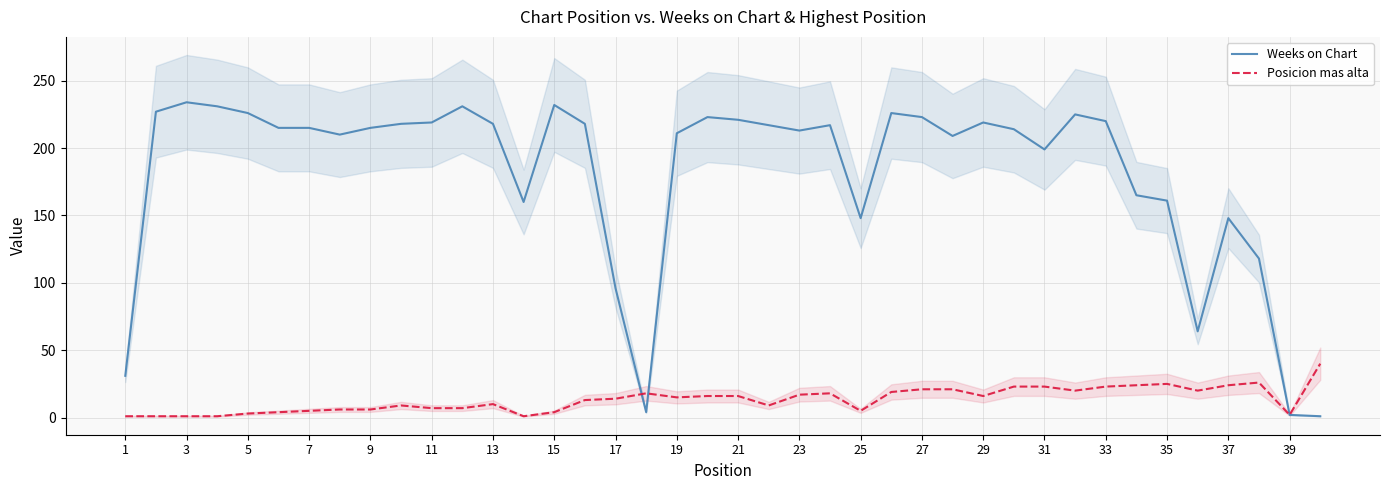

True or false: Weeks on Chart has a value of 220 at 33.

True